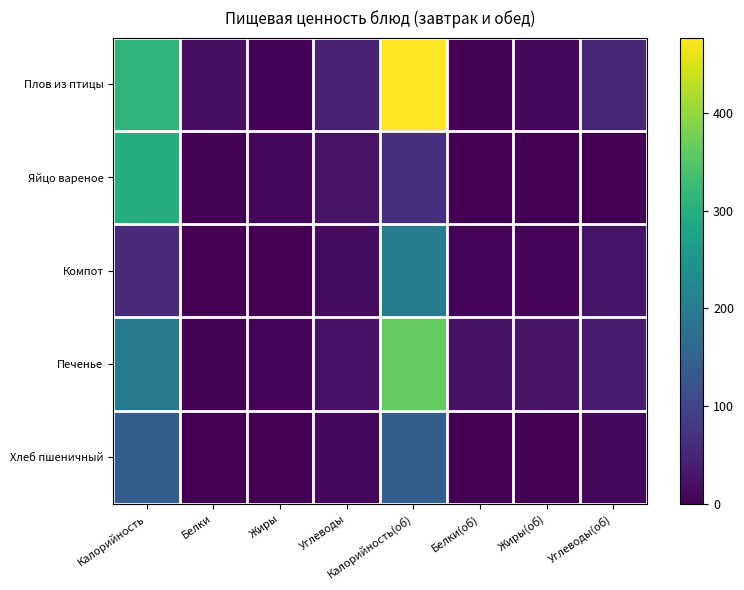

Count the number of categories in the chart.

8